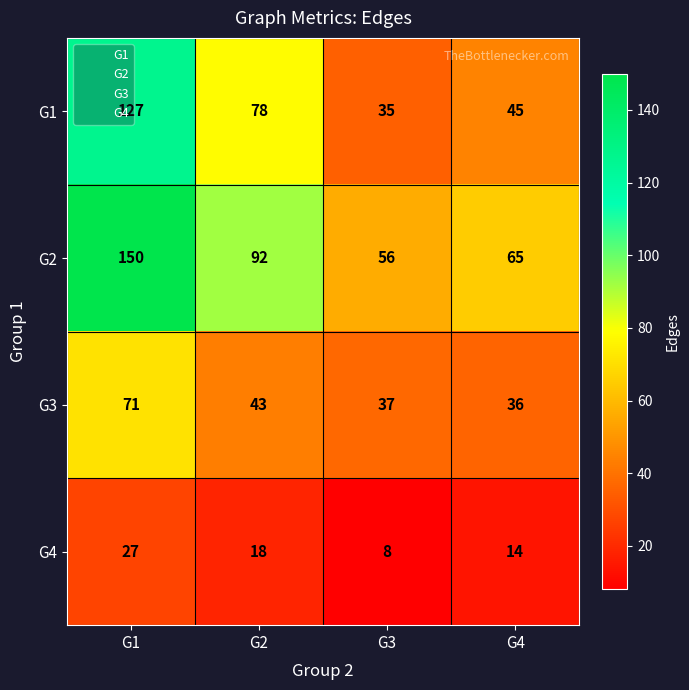

At which label does G4 first exceed 18?

G1